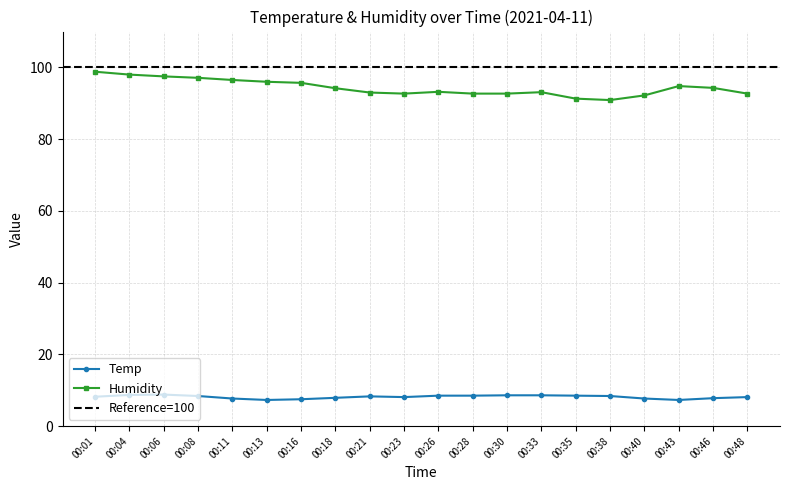

What is the average value of the Humidity series?

94.4